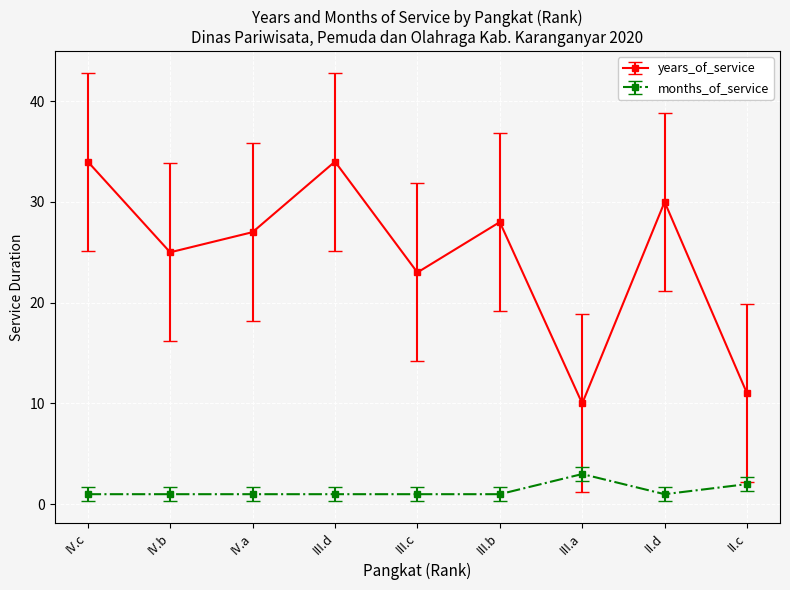

At which label does years_of_service reach its minimum?

III.a